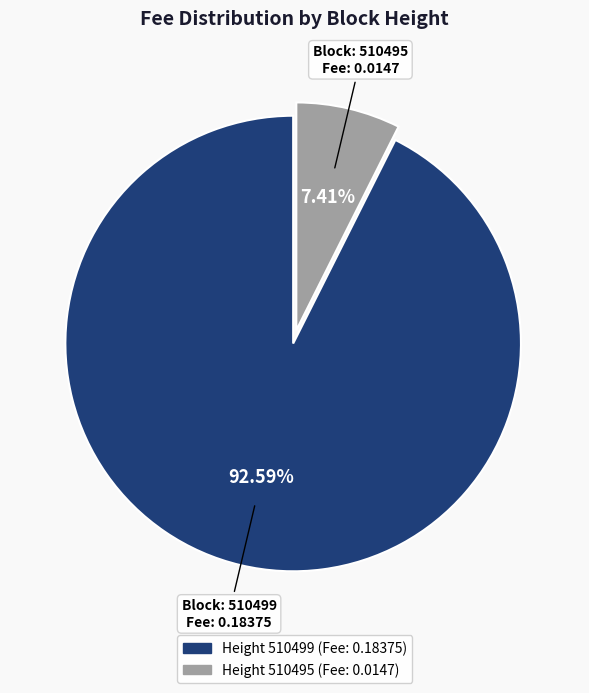

Count the number of slices in the pie.

2